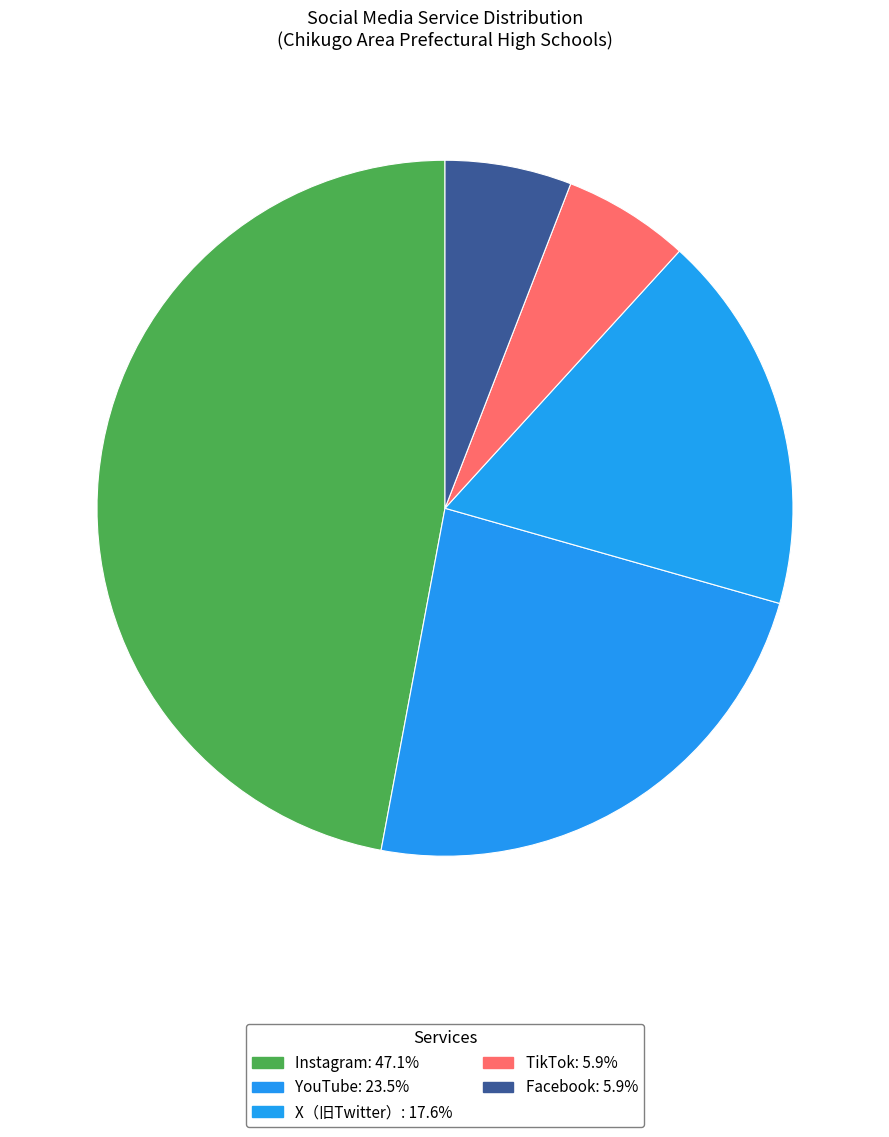

How many segments does this pie chart have?

5